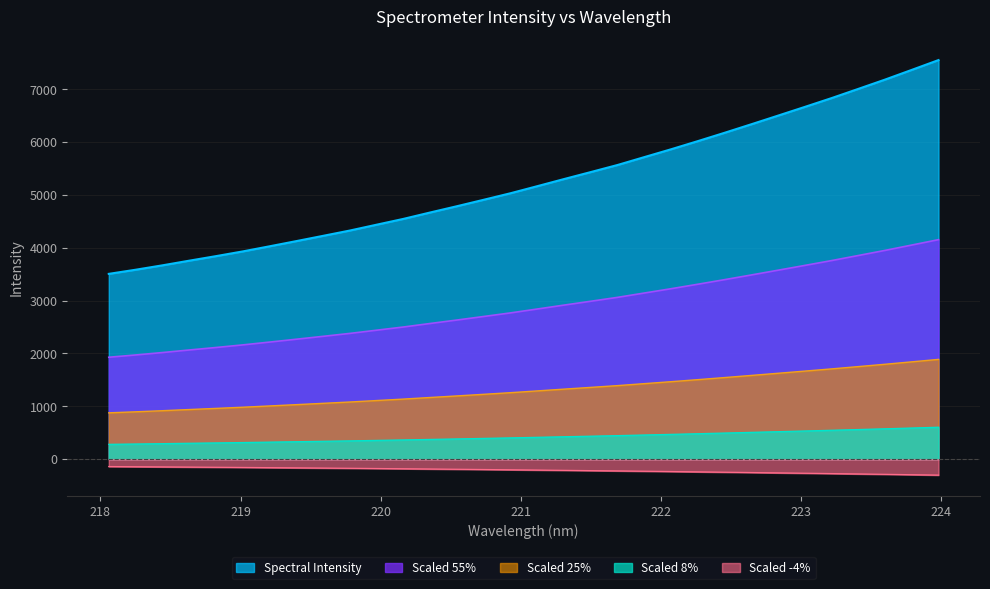

Reading left to right, what are all the values shown in this chart?

218.0596=3506.9	218.2508=3584.8	218.442=3668.0	218.6332=3756.1	218.8244=3842.1	219.0156=3931.6	219.2067=4028.3	219.3979=4126.8	219.589=4226.5	219.7801=4327.1	219.9712=4437.5	220.1623=4547.5	220.3533=4668.7	220.5444=4787.5	220.7354=4909.5	220.9264=5032.8	221.1174=5166.6	221.3083=5301.4	221.4993=5433.8	221.6902=5567.7	221.8812=5716.8	222.0721=5865.1	222.263=6019.3	222.4538=6177.0	222.6447=6338.4	222.8355=6502.0	223.0264=6666.7	223.2172=6833.5	223.408=7007.9	223.5987=7183.7	223.7895=7367.7	223.9802=7553.2